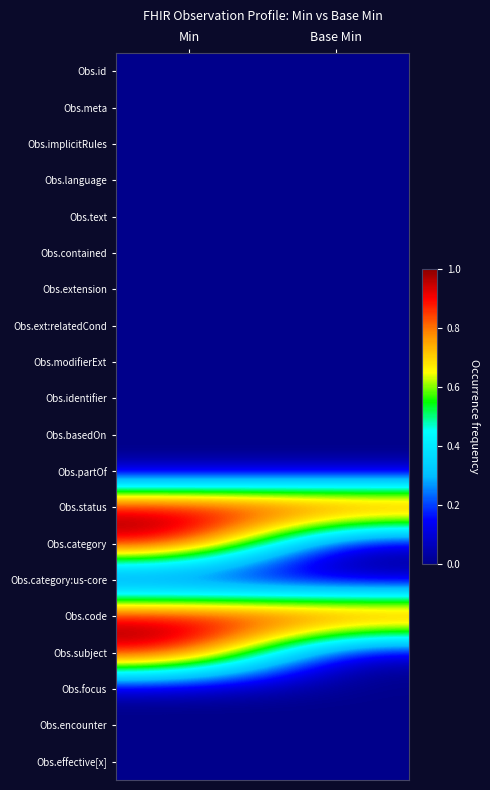

What is the difference between the highest and lowest values at Base Min?

1